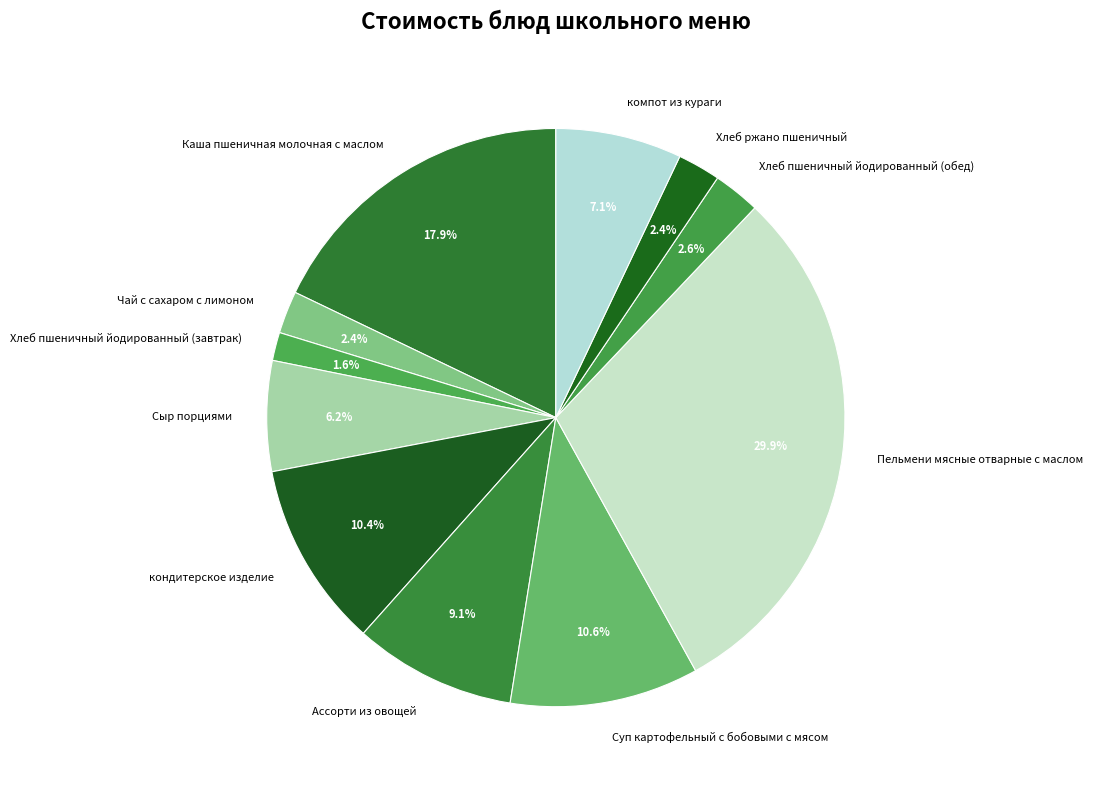

Do Пельмени мясные отварные с маслом and Чай с сахаром с лимоном together represent more than half of the pie?

No